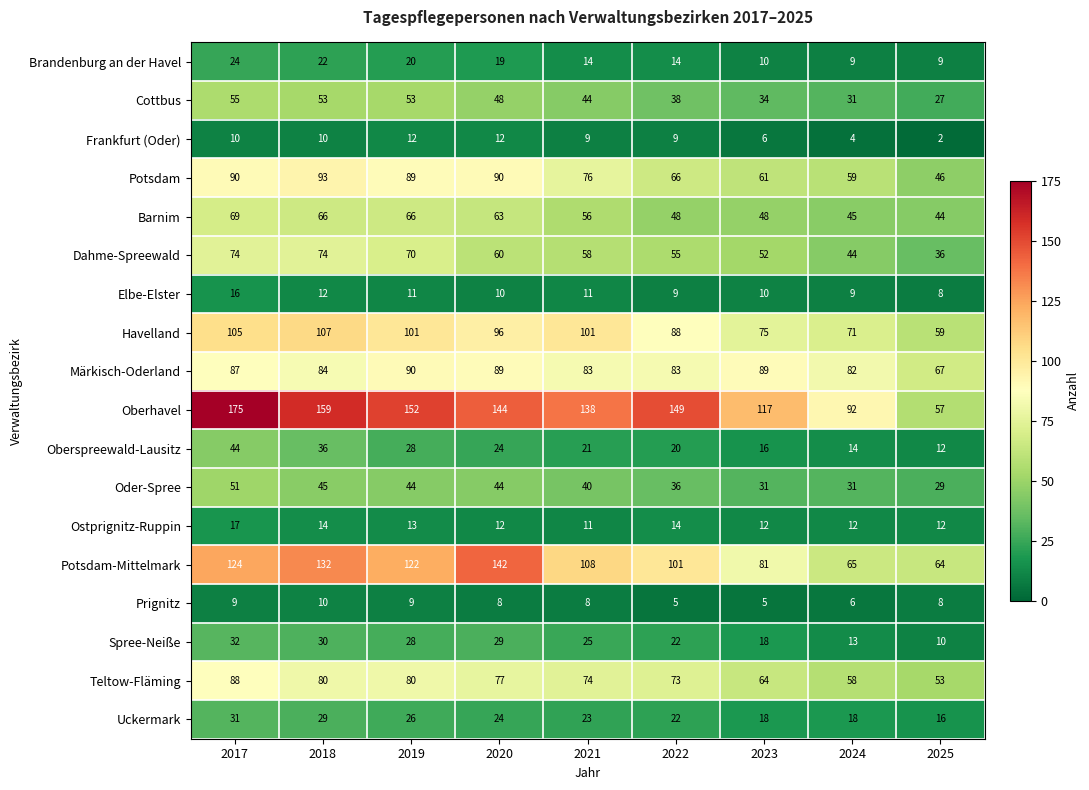

Count the Ostprignitz-Ruppin values in the range 12 to 14.

7